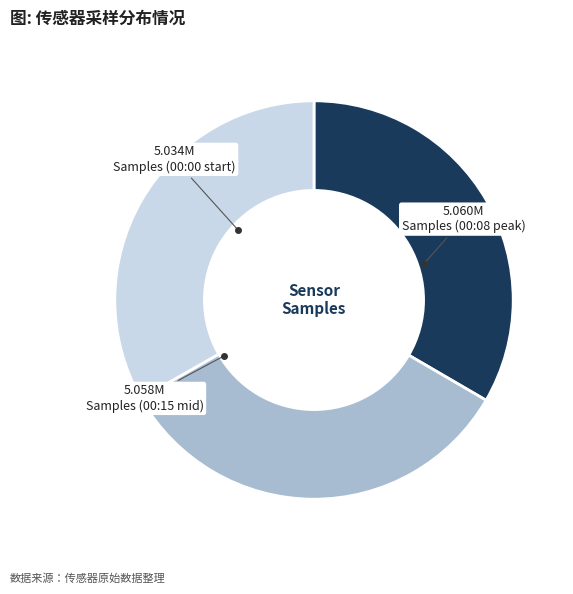

Does any single category account for the majority?

No